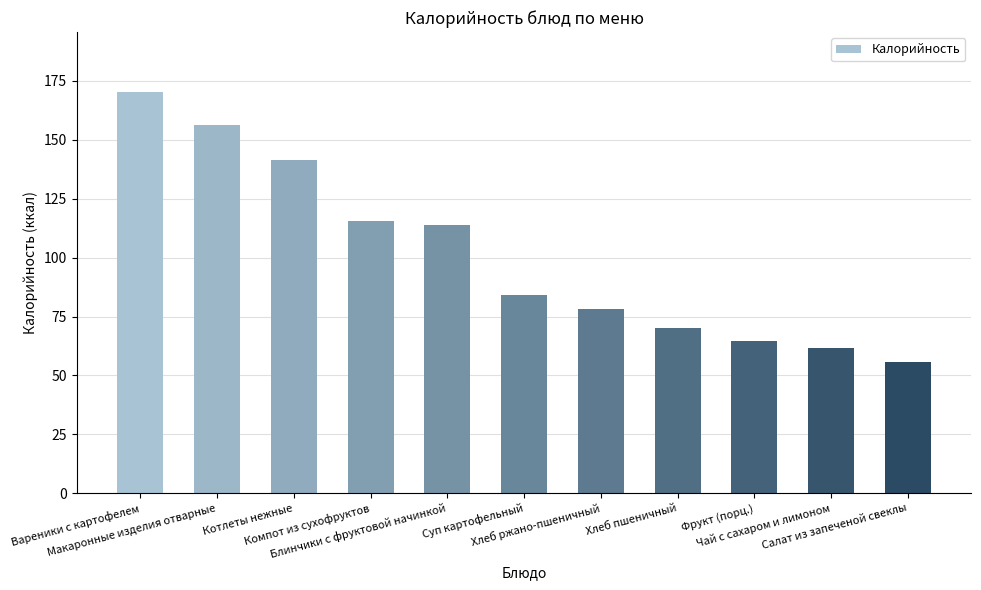

Are the bars grouped side by side (vs. stacked)?

No